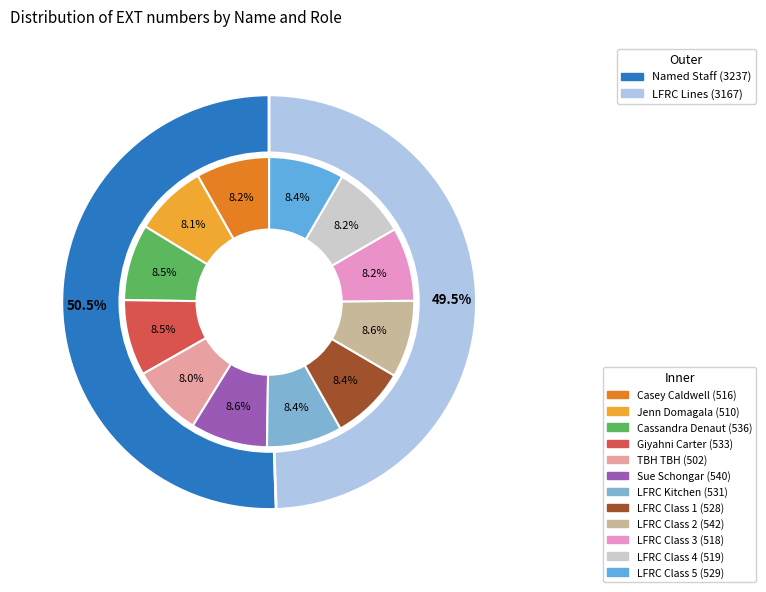

Is Jenn Domagala the majority of the pie?

No